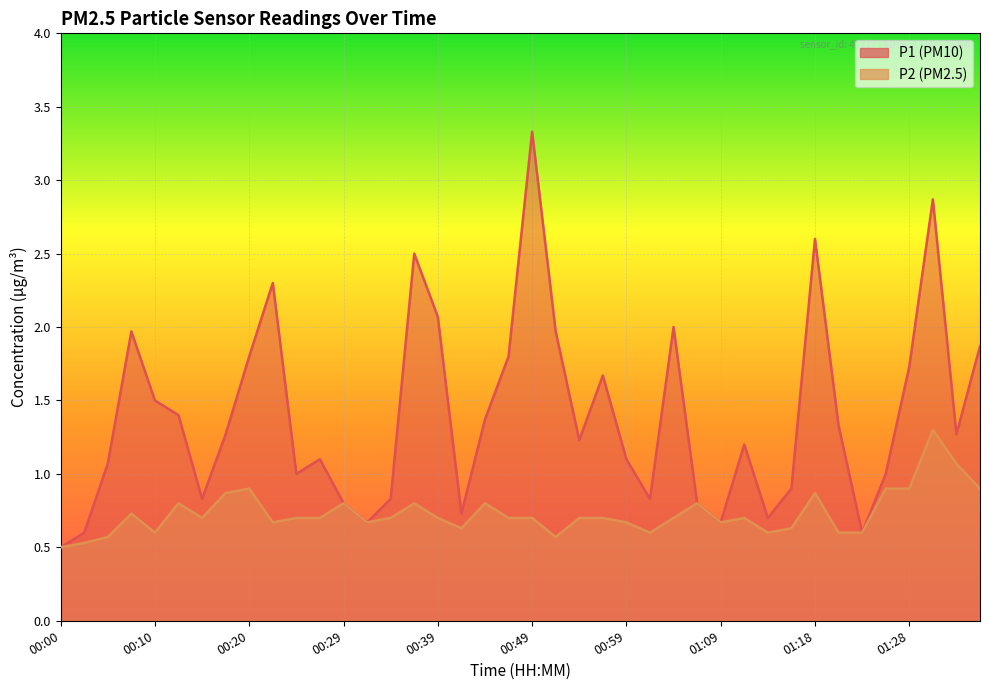

The value of P2 at 00:54 is 1.2. True or false?

False